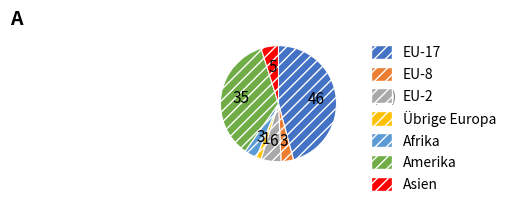

True or false: EU-2 accounts for 6% of the total.

True